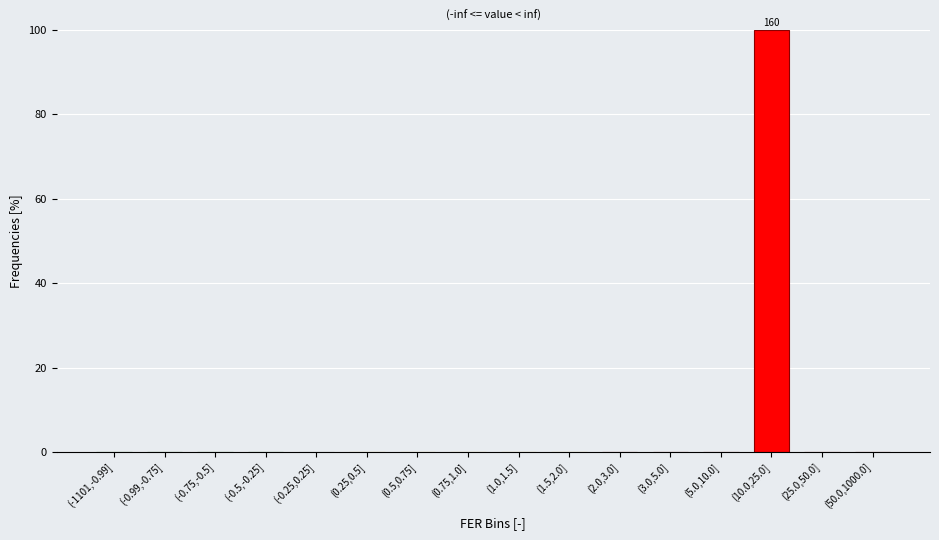

Reading right to left, extract all data points from this chart.

(50.0,1000.0]=0	(25.0,50.0]=0	(10.0,25.0]=100	(5.0,10.0]=0	(3.0,5.0]=0	(2.0,3.0]=0	(1.5,2.0]=0	(1.0,1.5]=0	(0.75,1.0]=0	(0.5,0.75]=0	(0.25,0.5]=0	(-0.25,0.25]=0	(-0.5,-0.25]=0	(-0.75,-0.5]=0	(-0.99,-0.75]=0	(-1101,-0.99]=0